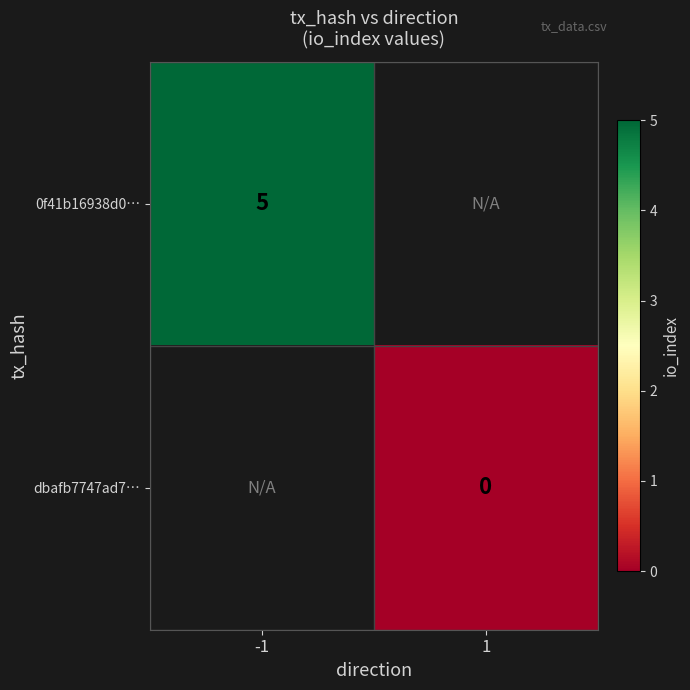

Is the value of dbafb7747ad7… at -1 greater than the value of 0f41b16938d0… at -1?

No